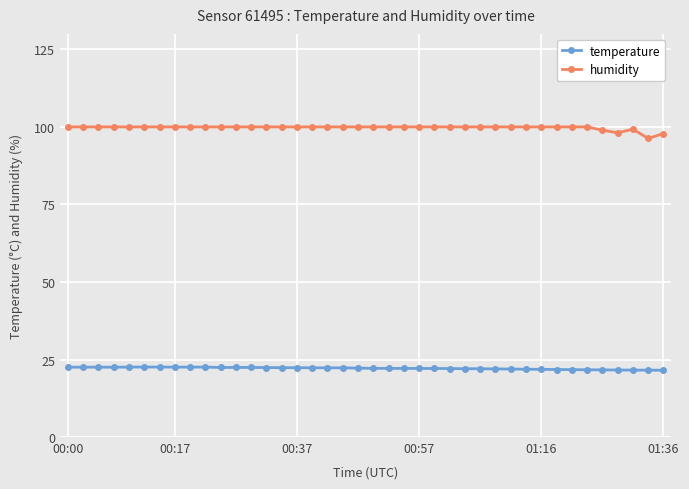

Which series has the widest spread of values?

humidity